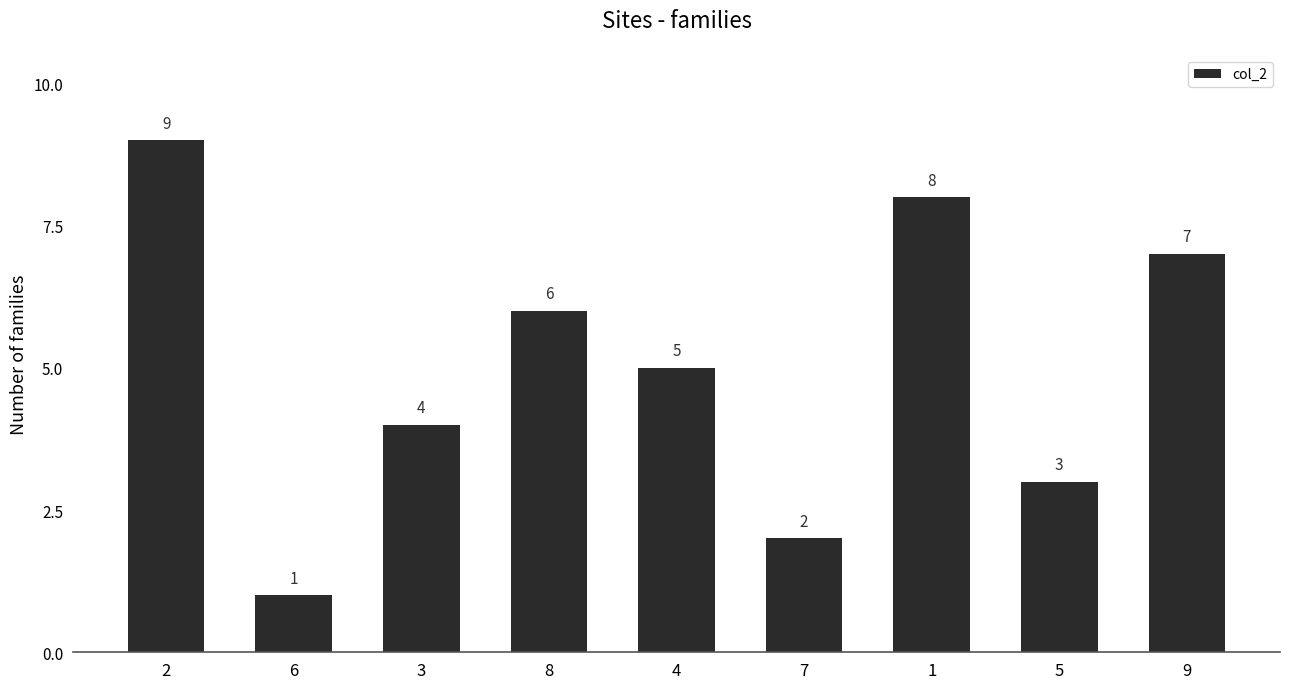

Reading left to right, what are all the values shown in this chart?

9	1	4	6	5	2	8	3	7